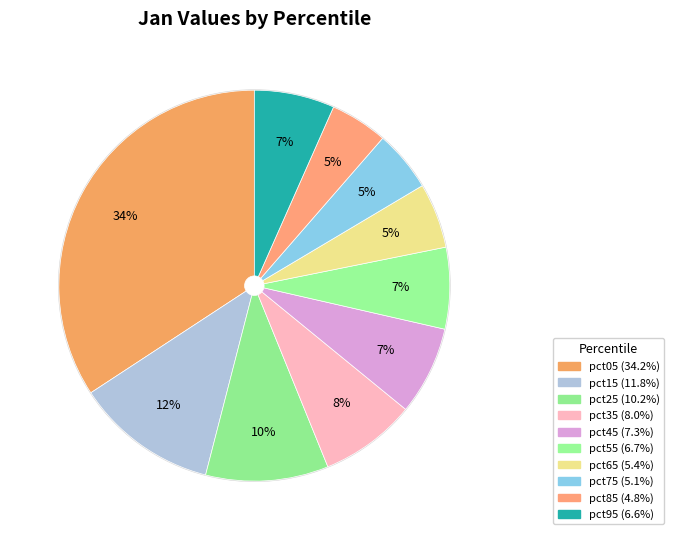

How many slices are in this pie chart?

10